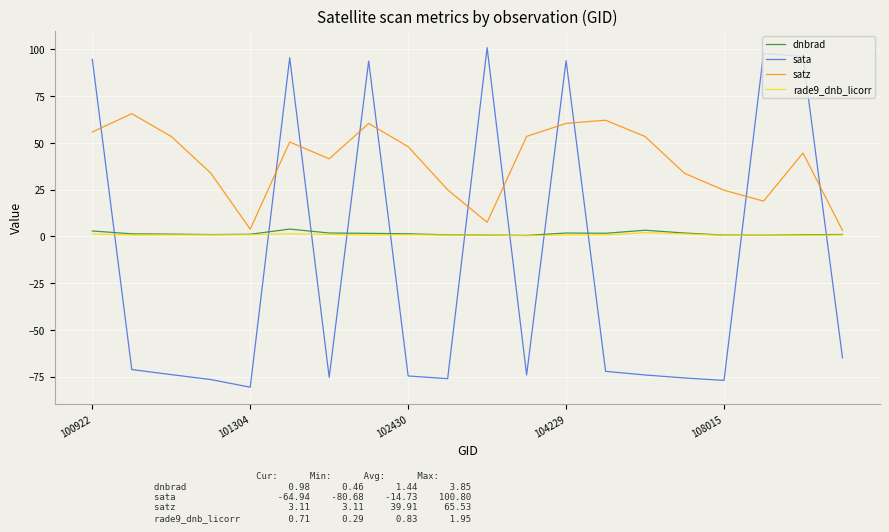

In dnbrad, how many points are lower than both neighbors (excluding endpoints)?

4